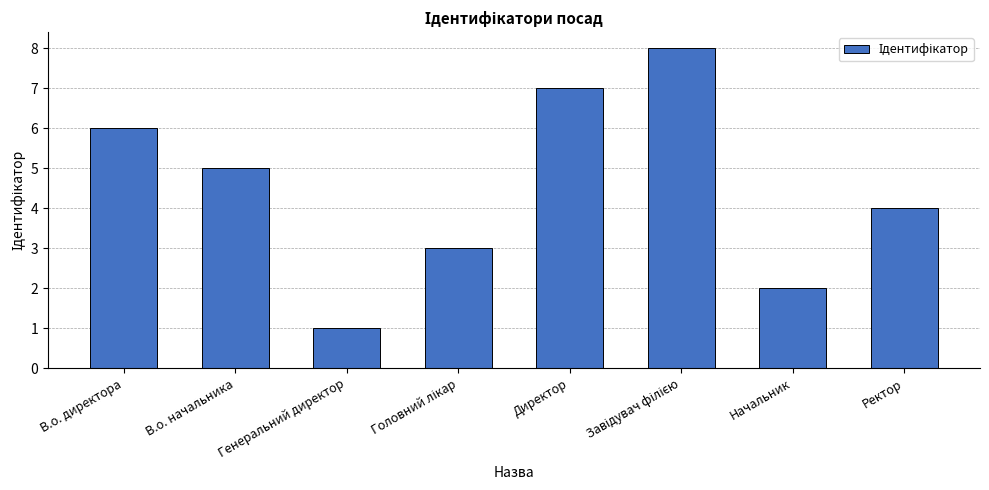

Where is the data nearest to the value 4?

Ректор